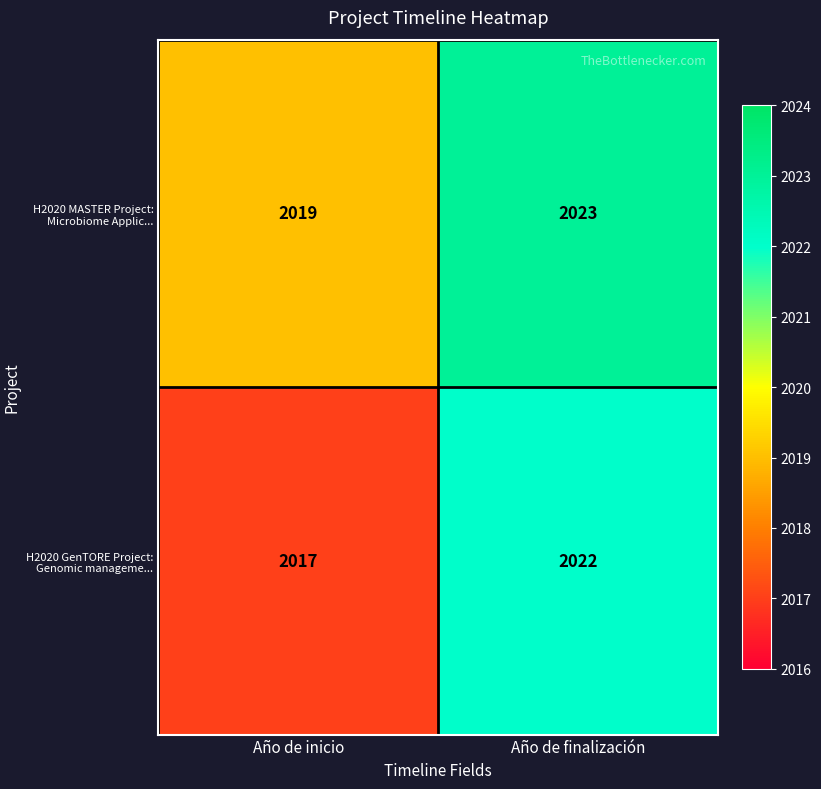

What is the average value of the H2020 GenTORE Project: Genomic manageme... series?

2020